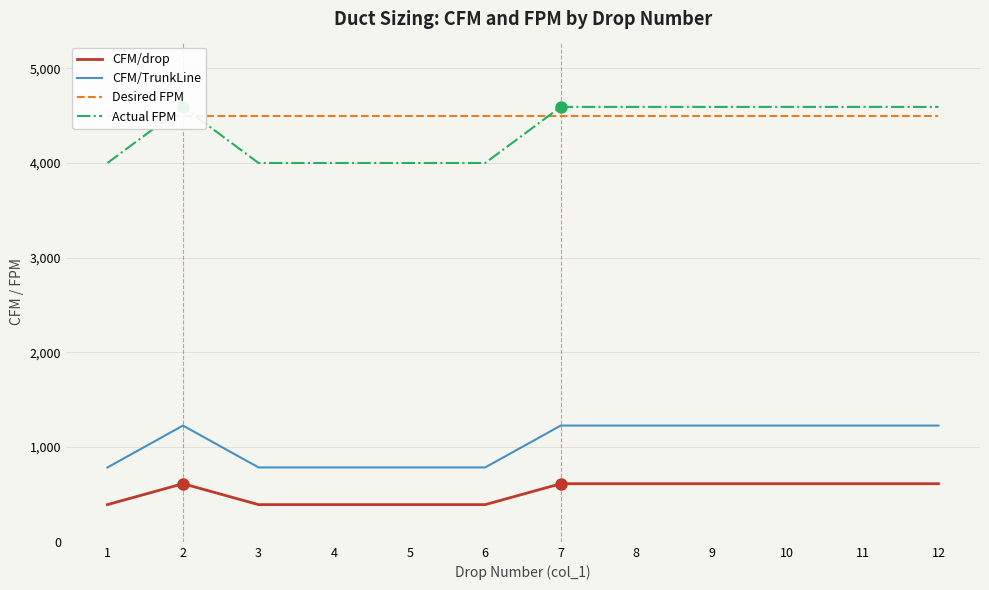

How many lines are shown in the chart?

4